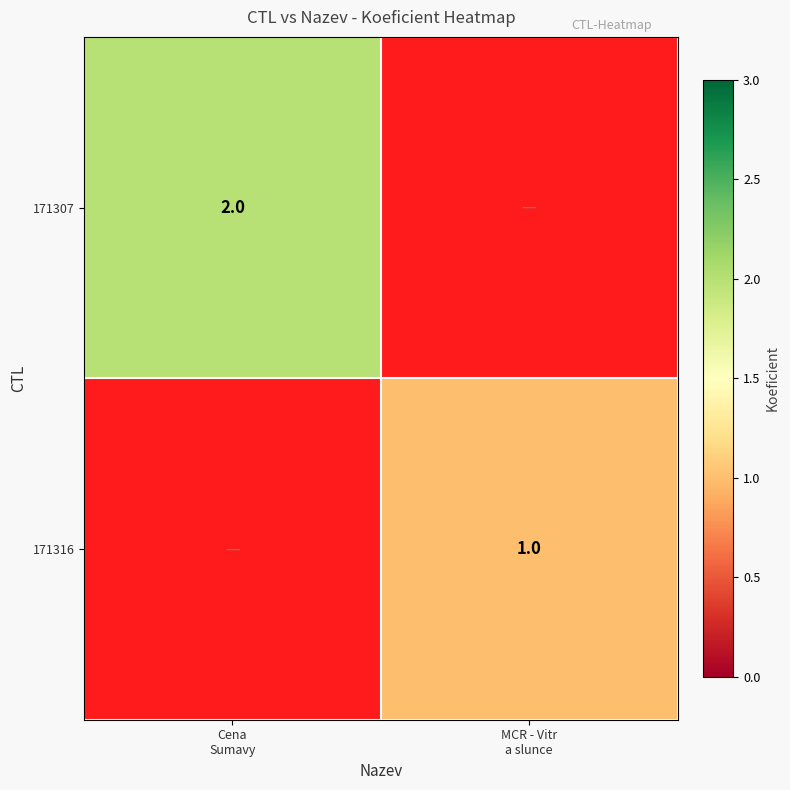

Between MCR - Vitr
a slunce and Cena
Sumavy, which is larger?

Cena
Sumavy